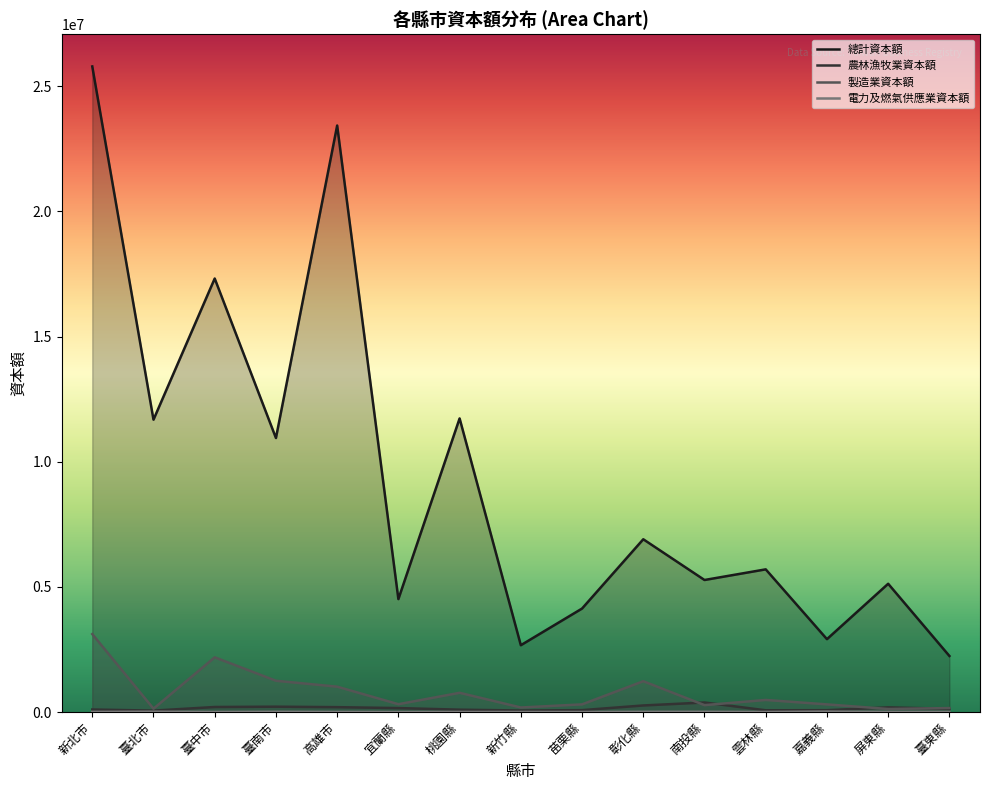

At how many categories does at least one series exceed 136178?

15